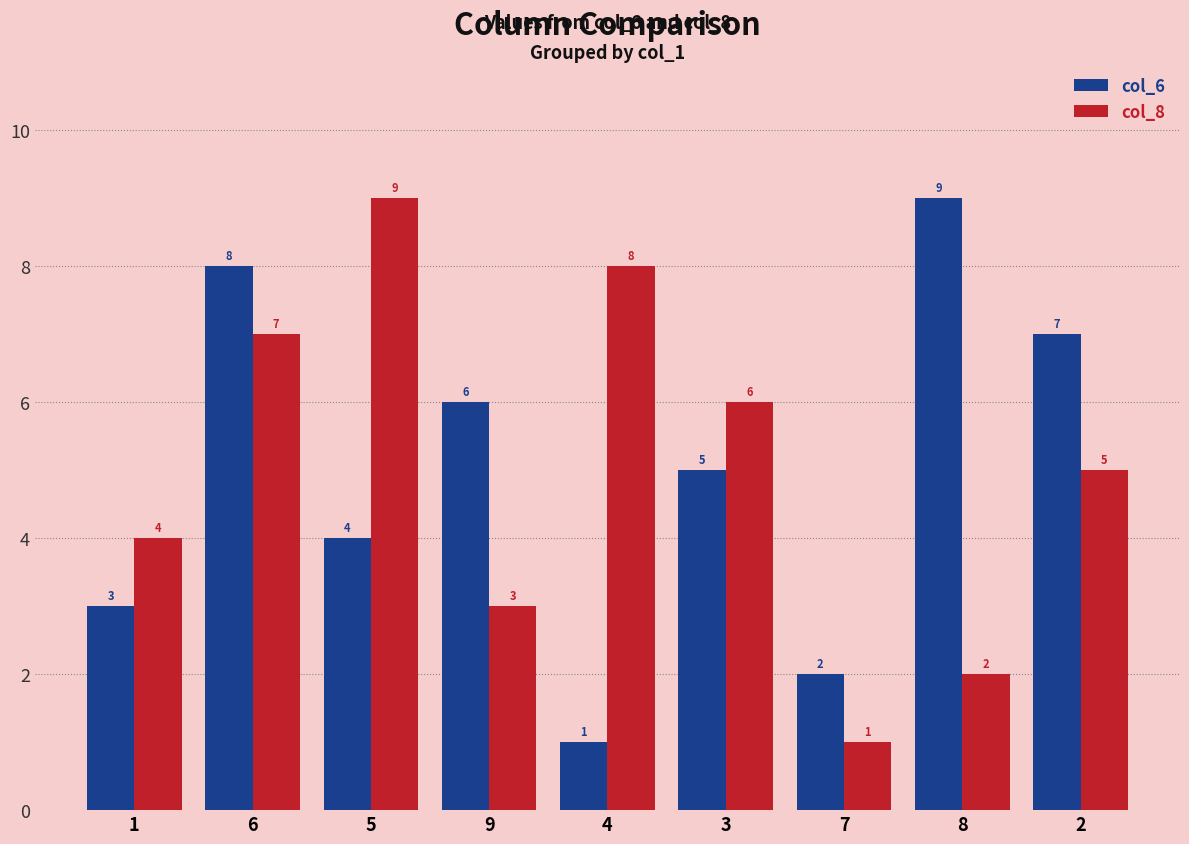

Is it true that col_6 equals 1 at 5?

False